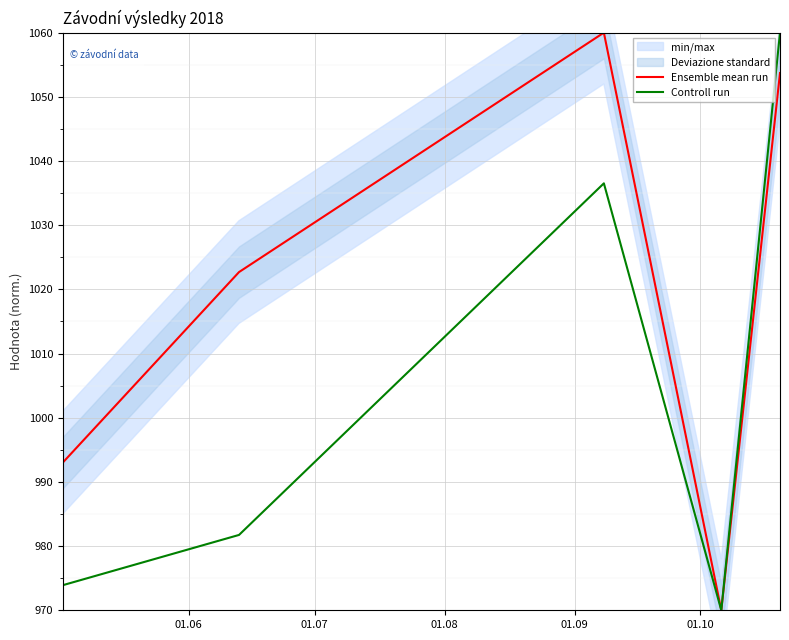

What is the sum of all Controll run values?

5022.2